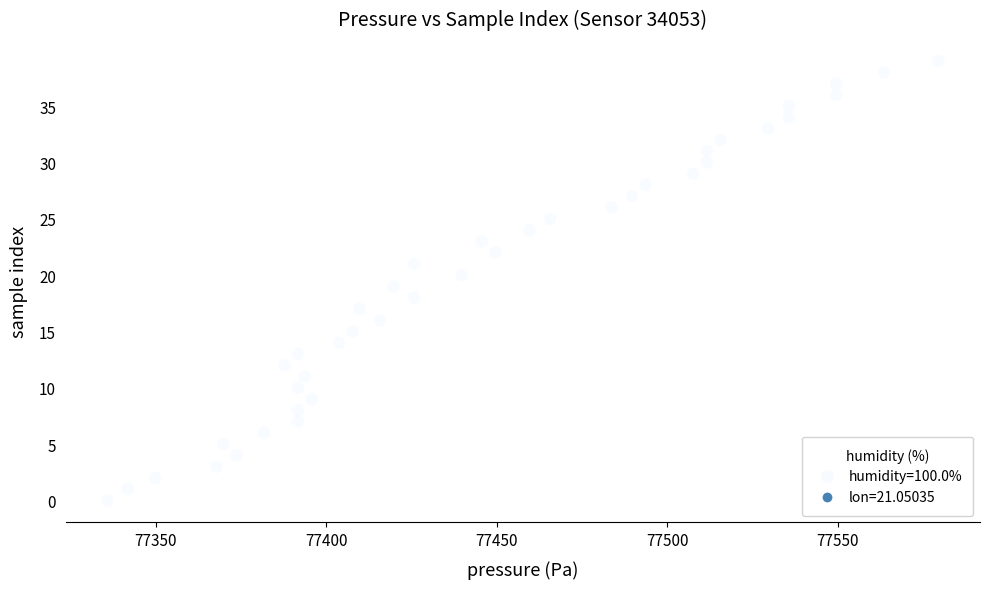

What is the range of Y values (max minus min)?

39